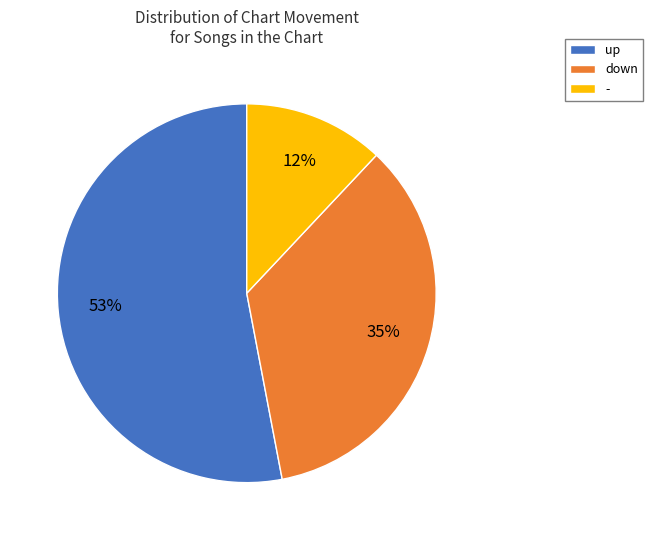

What percentage is the - slice, to the nearest percent?

12%